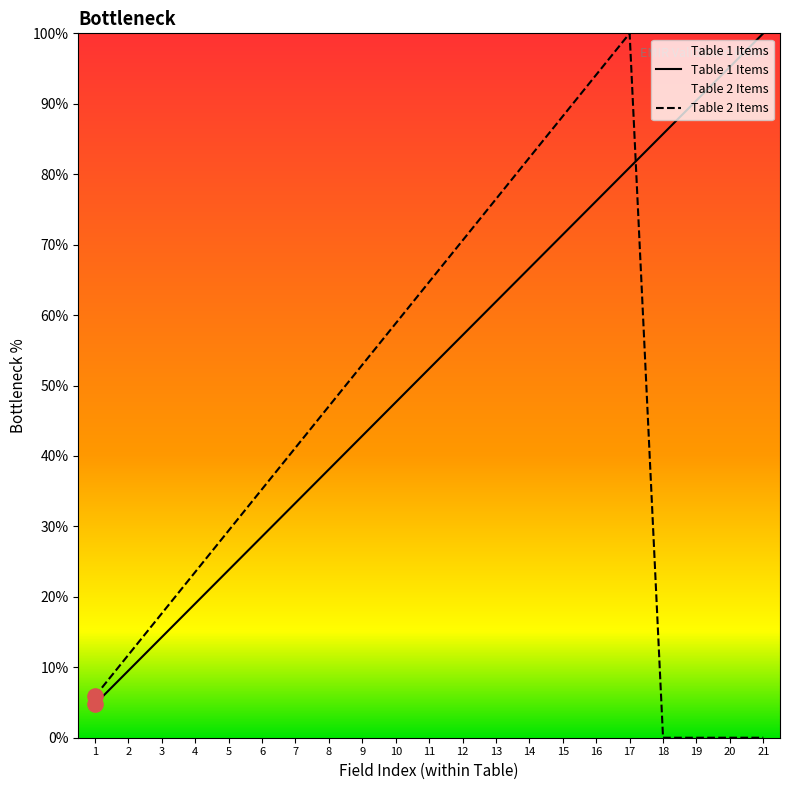

What are all the series names shown in the legend?

Table 1 Items, Table 2 Items